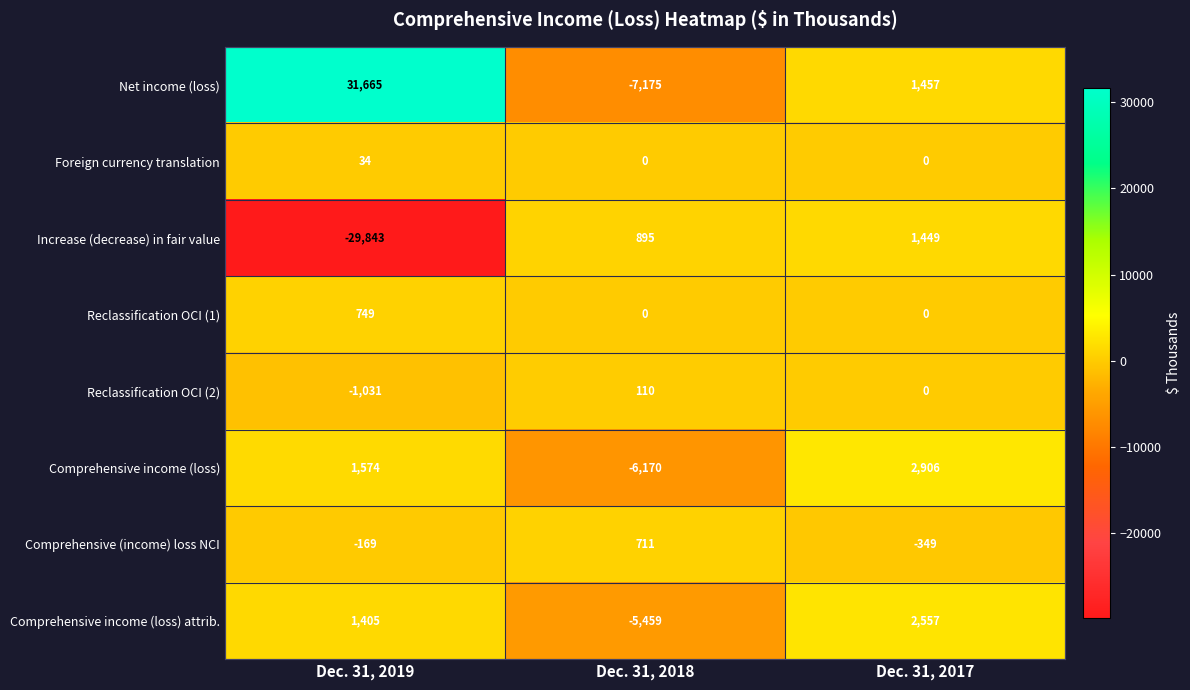

What is the spread (max minus min) of values at Dec. 31, 2018?

8070